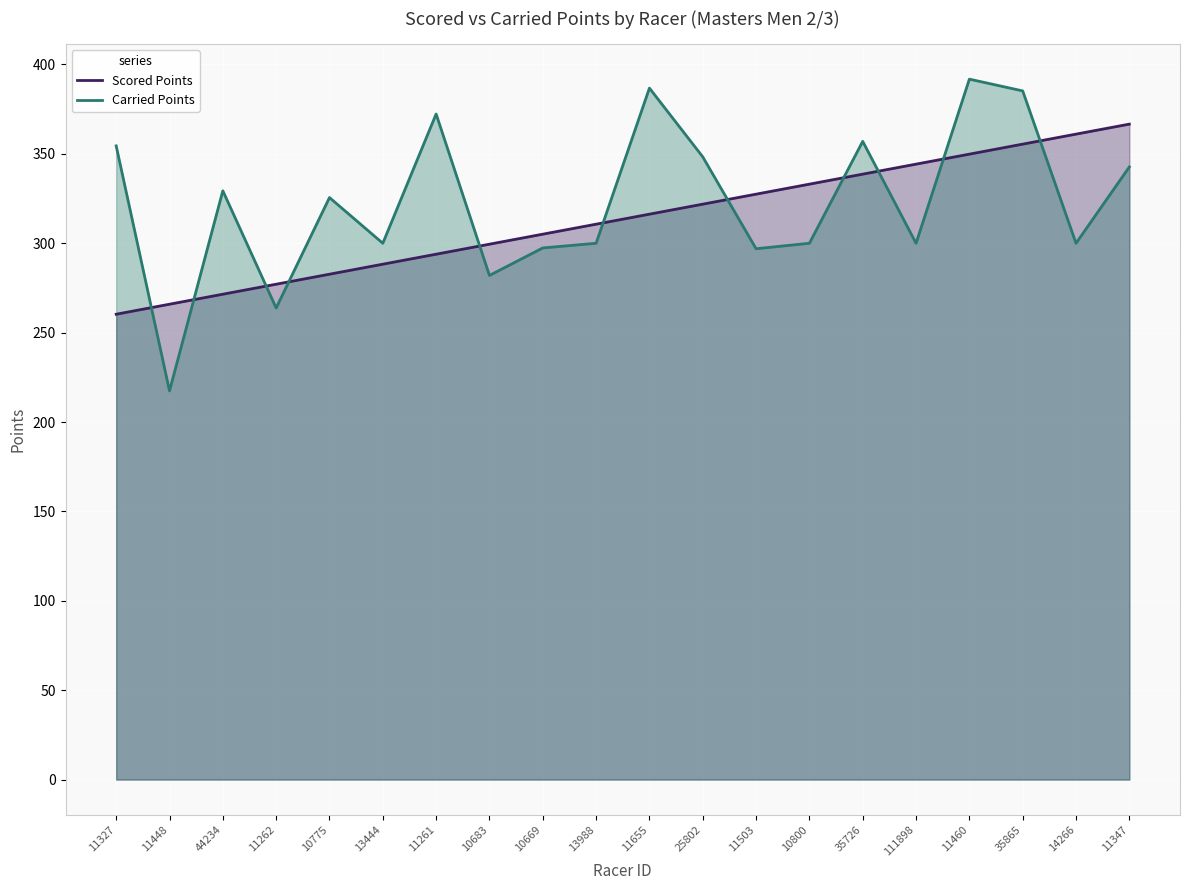

True or false: Scored Points has more than 0 points higher than both neighbors.

False